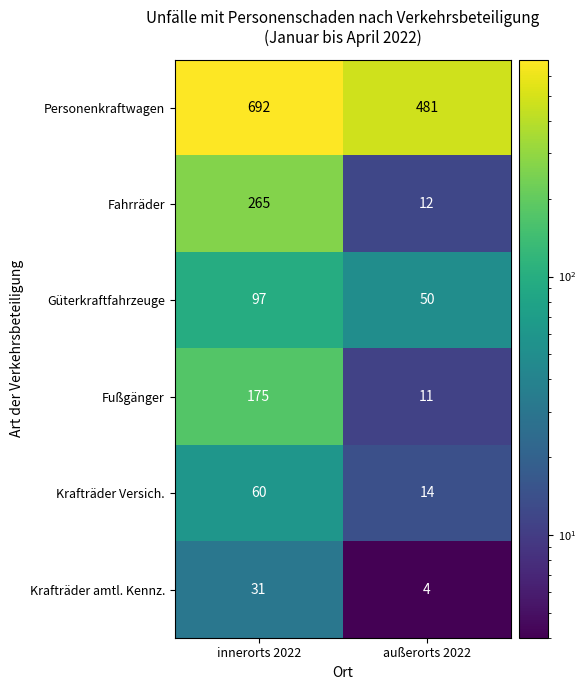

How many series are shown in this chart?

6